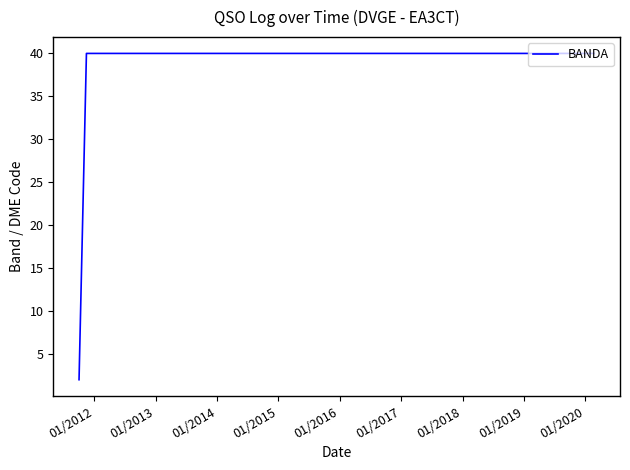

What is the maximum value shown in the chart?

40